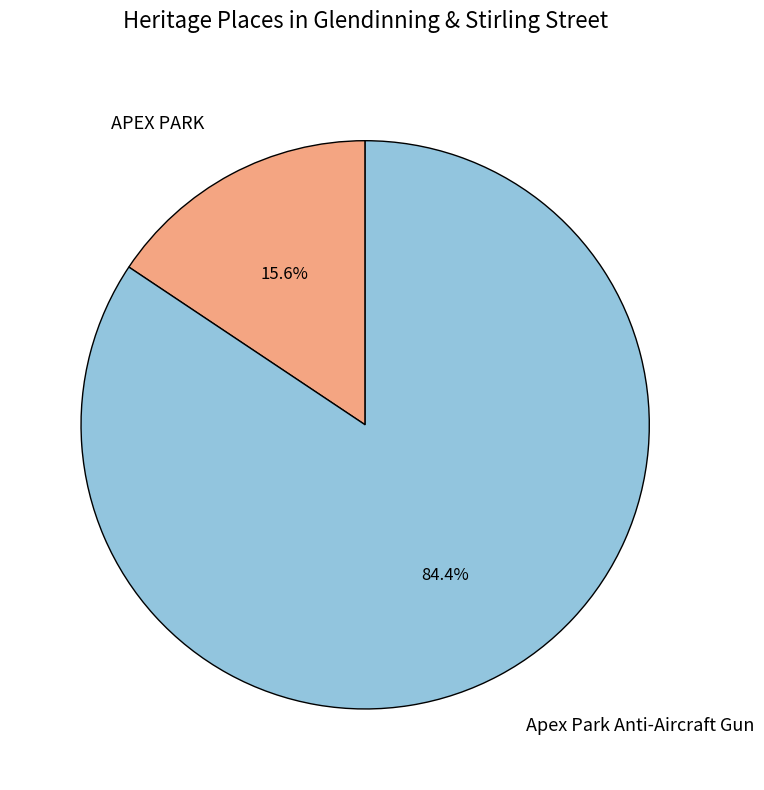

To the nearest percent, what is the difference between the largest and smallest slice percentages?

69%